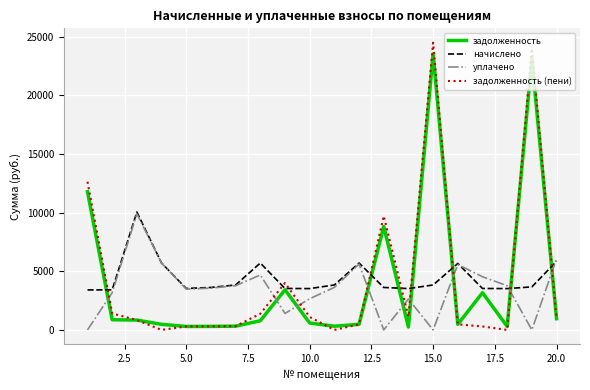

What is the highest value of the задолженность (пени) series?

24487.0